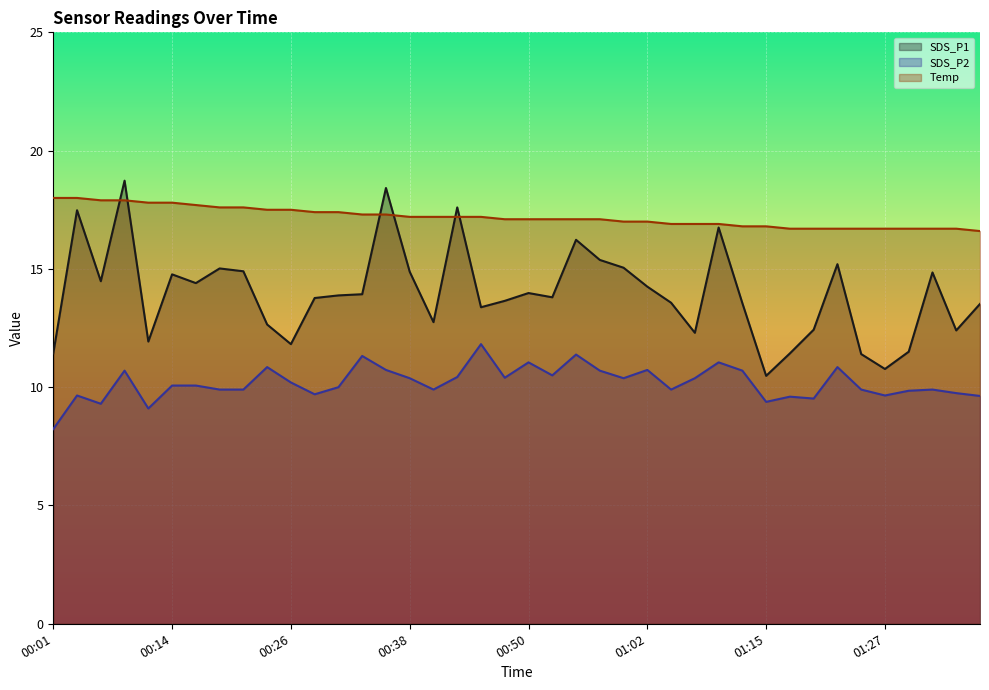

Does the chart display data point markers on the line(s)?

No